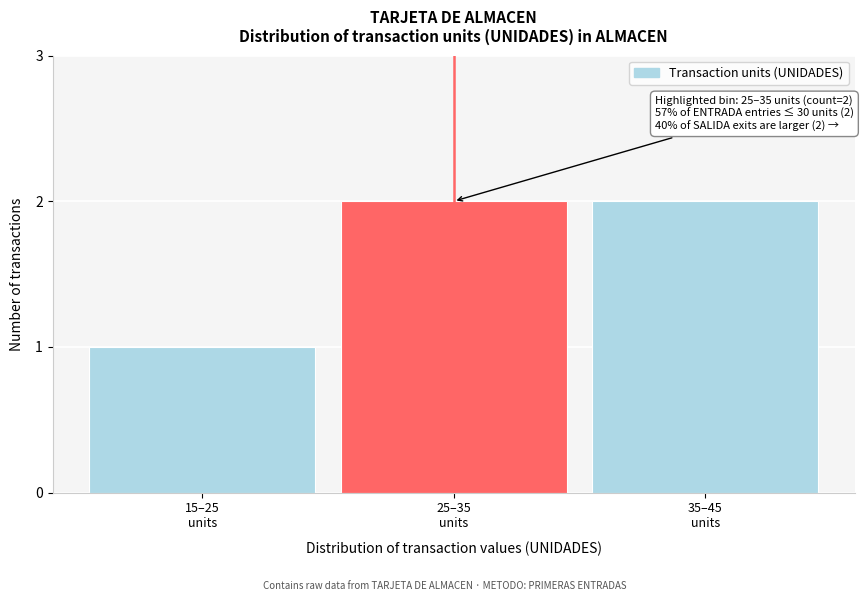

What is the sum of all values?

5